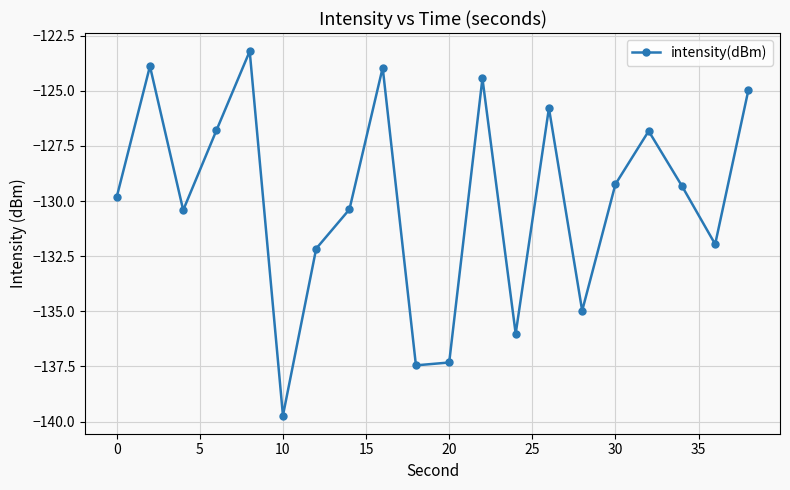

What is the value of the 12th point from the left?

-124.4